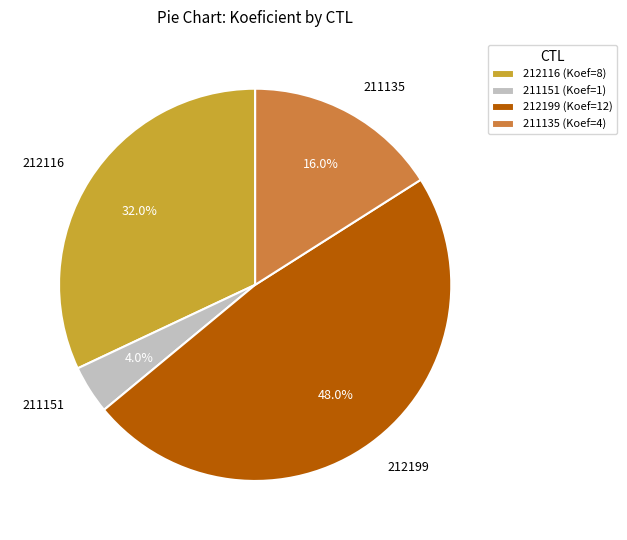

Is 212116 the majority of the pie?

No